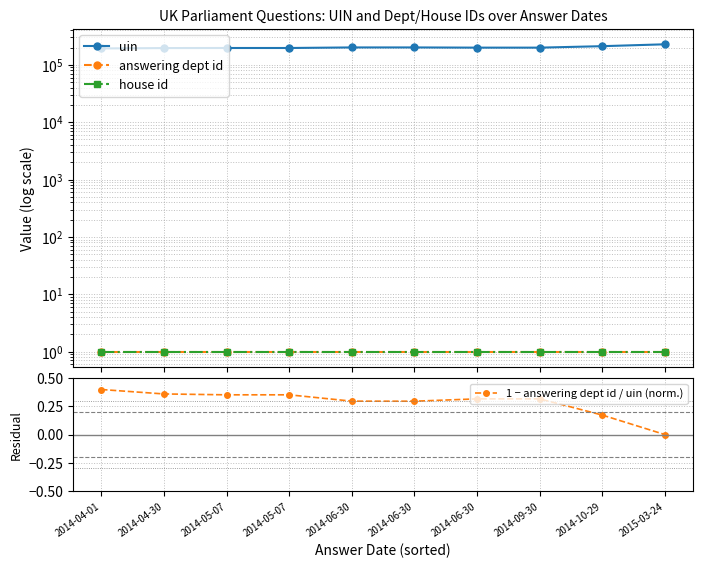

Which series has the largest total across all categories?

uin